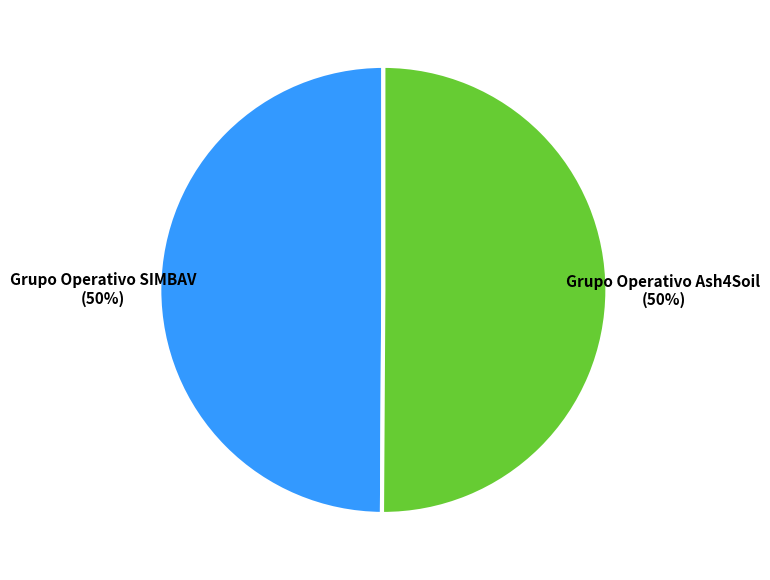

True or false: Grupo Operativo SIMBAV accounts for 64% of the total.

False